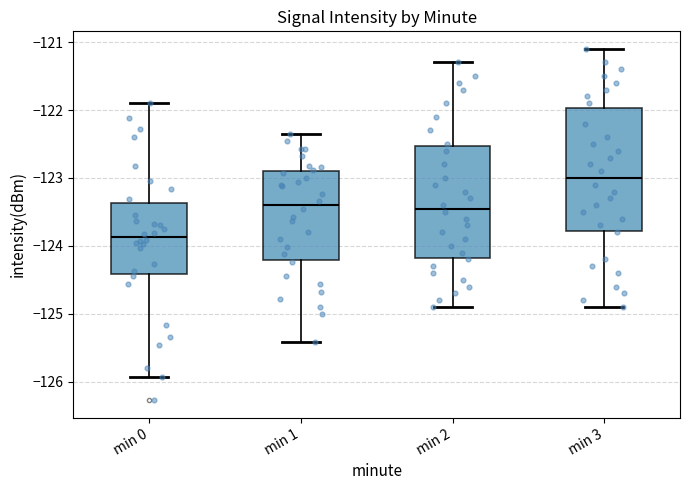

Reading left to right, read every box against the y-axis: the position of its median line, the range the box covers, and the ends of its whiskers. The values are not printed on the chart, so give them approximately, as read against the axis.

min 0: median -123.9, box -124.4 to -123.4, whiskers -125.9 to -121.9
min 1: median -123.4, box -124.2 to -122.9, whiskers -125.4 to -122.3
min 2: median -123.4, box -124.2 to -122.5, whiskers -124.9 to -121.3
min 3: median -123.0, box -123.8 to -122.0, whiskers -124.9 to -121.1